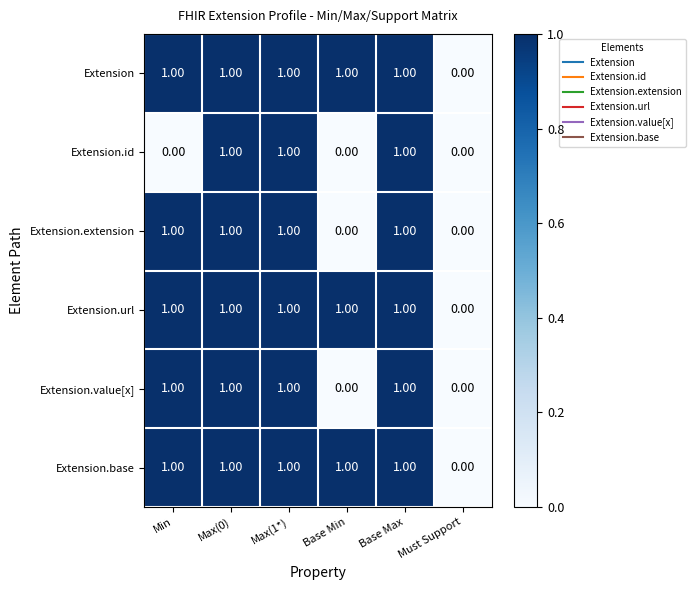

What is the sum of all Extension.base values?

5